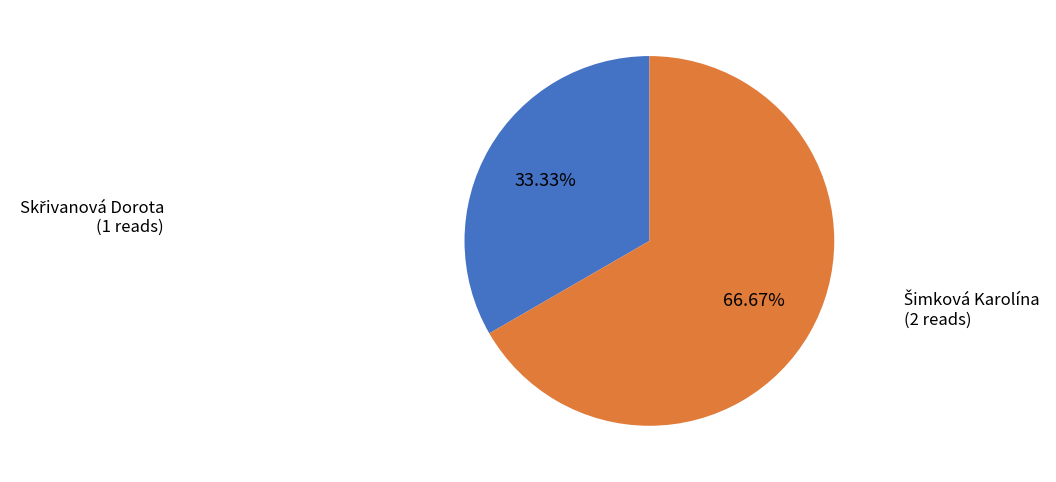

Is there any slice that represents more than half of the pie?

Yes